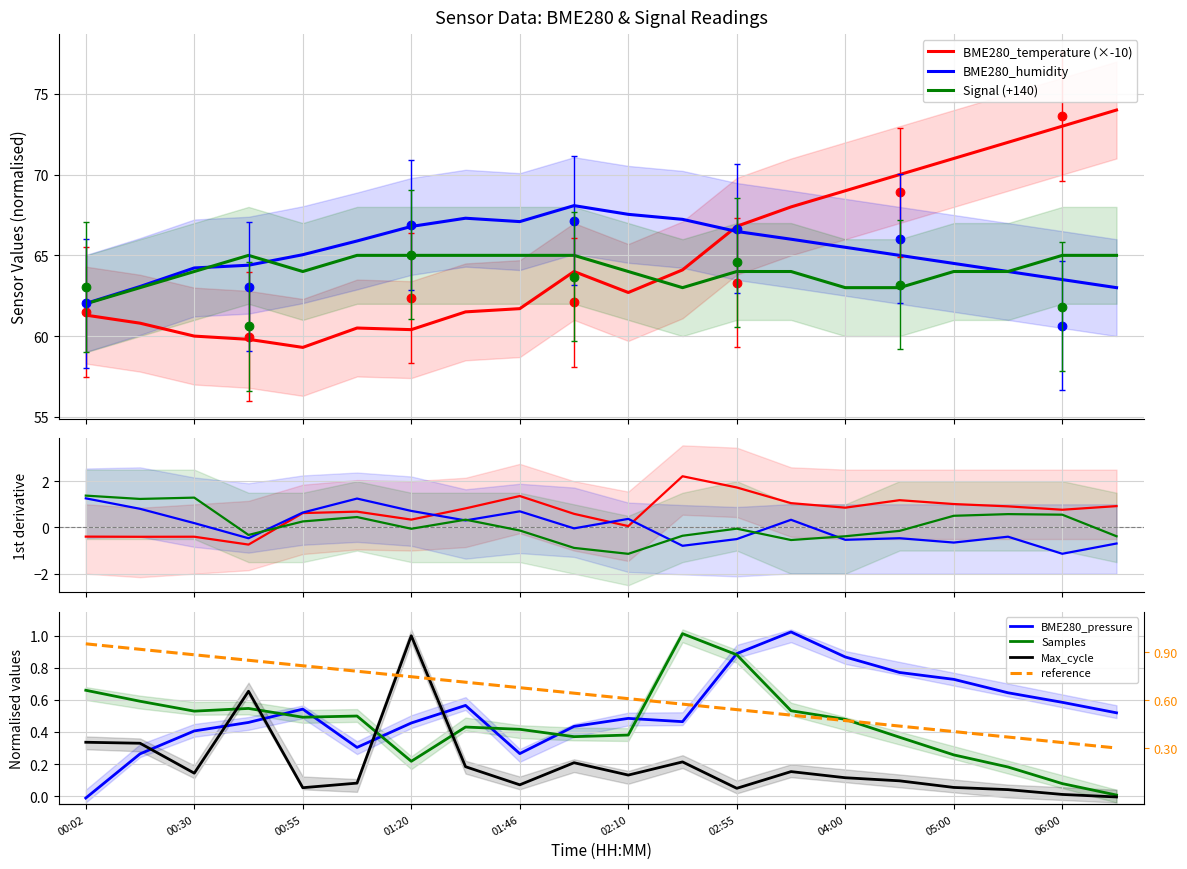

Which series has the largest total across all categories?

BME280_humidity